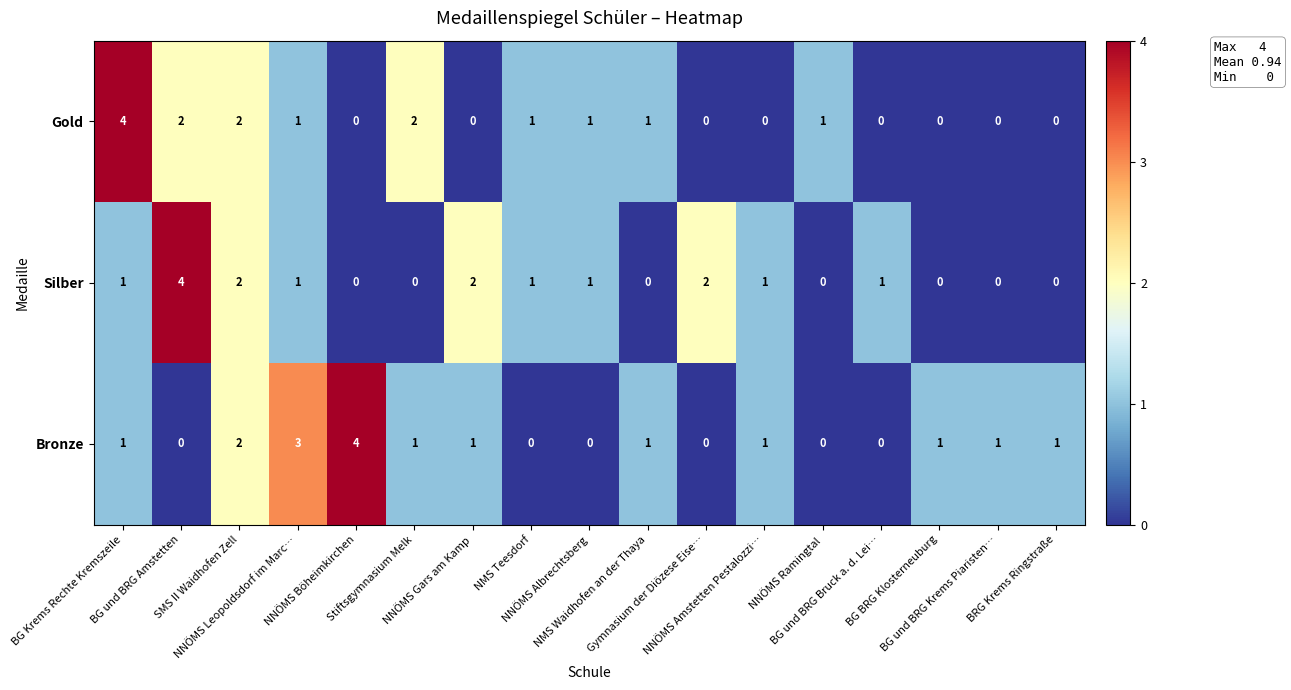

Which series has the largest total across all categories?

Bronze